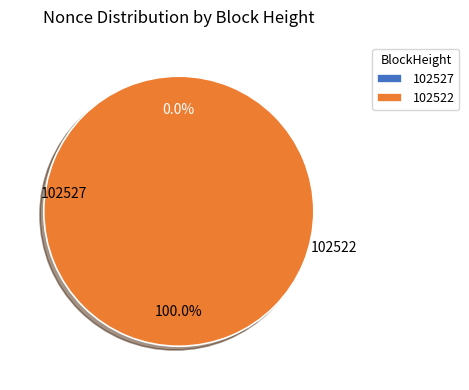

Which slice is the smallest?

102527